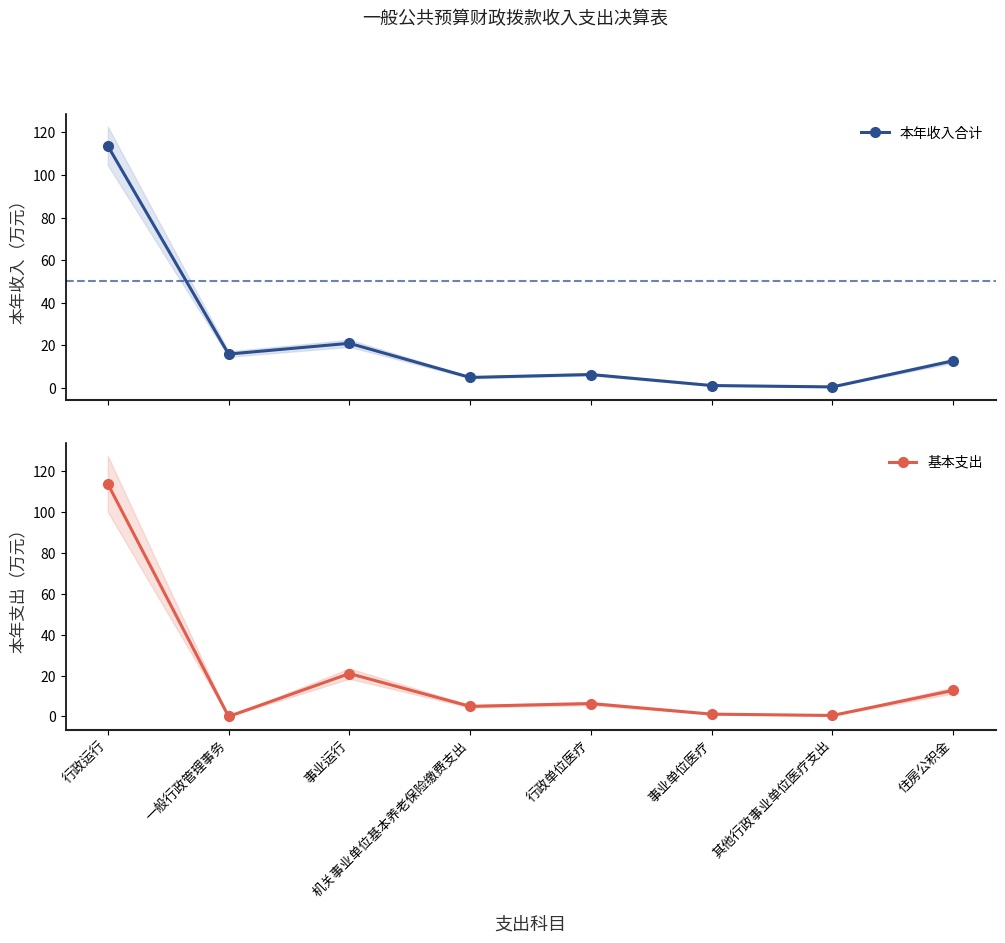

How many lines are shown in the chart?

2